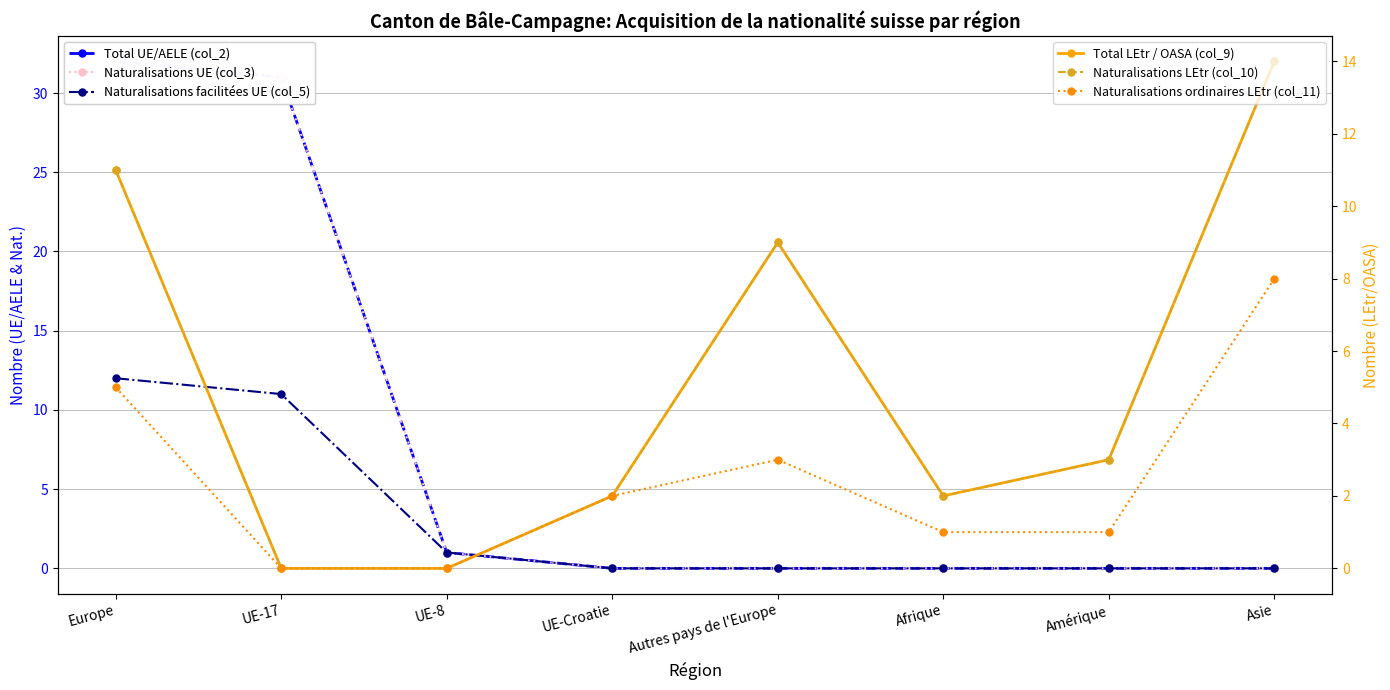

Is this an area chart (filled region under the line)?

No